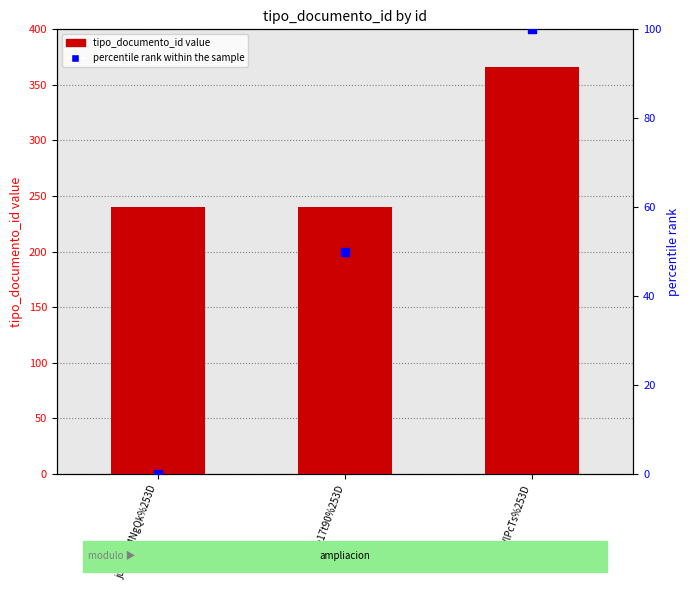

Which series has the largest Y range (max minus min)?

tipo_documento_id